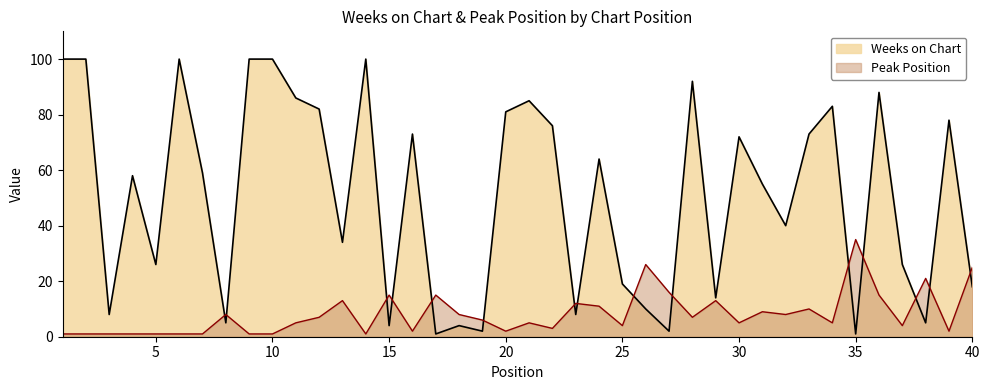

Which series has the widest spread of values?

Weeks on Chart